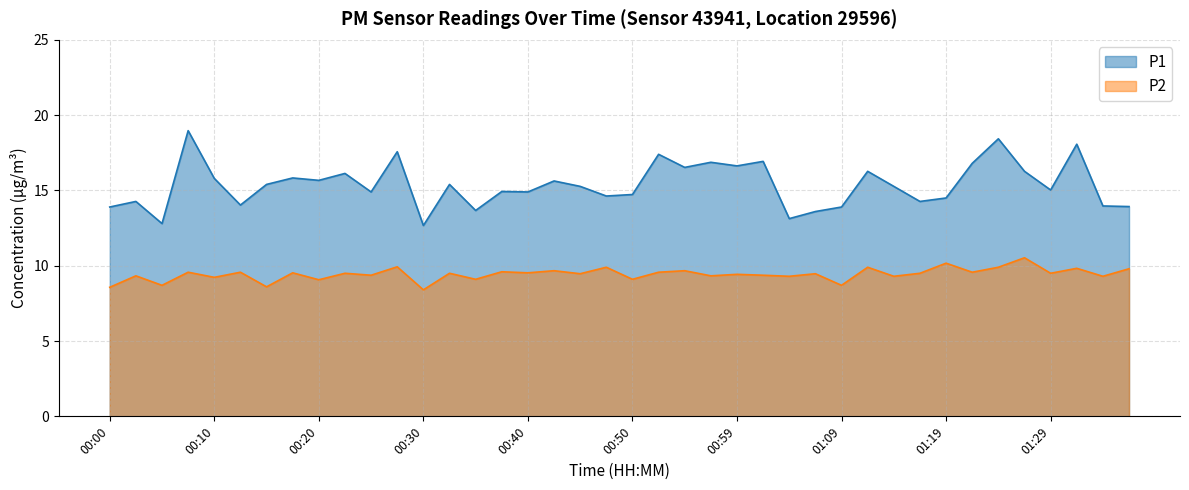

What position from the right is 00:28?

29